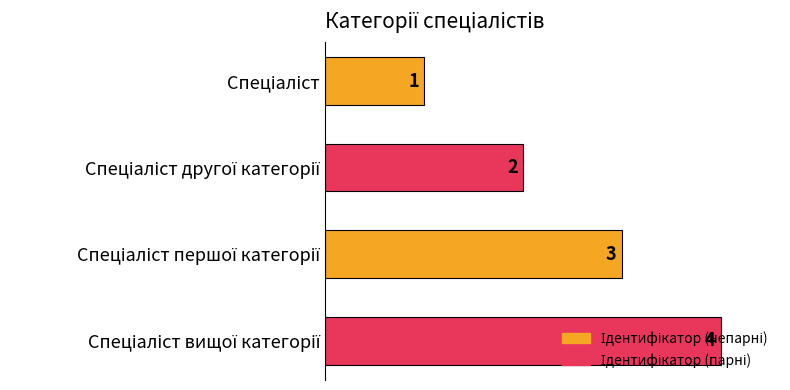

How many series are shown in this chart?

1